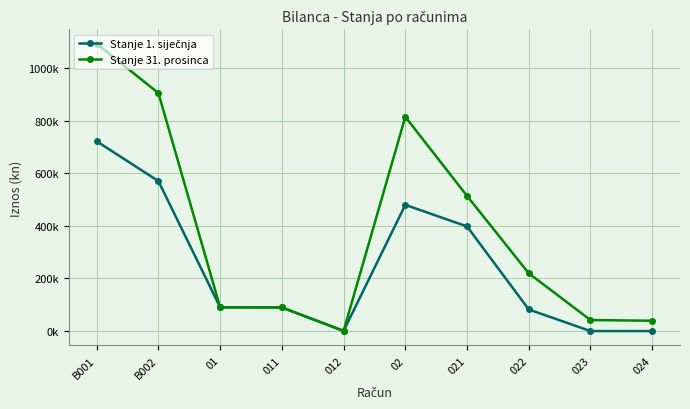

At which label does Stanje 31. prosinca first exceed 219328?

B001